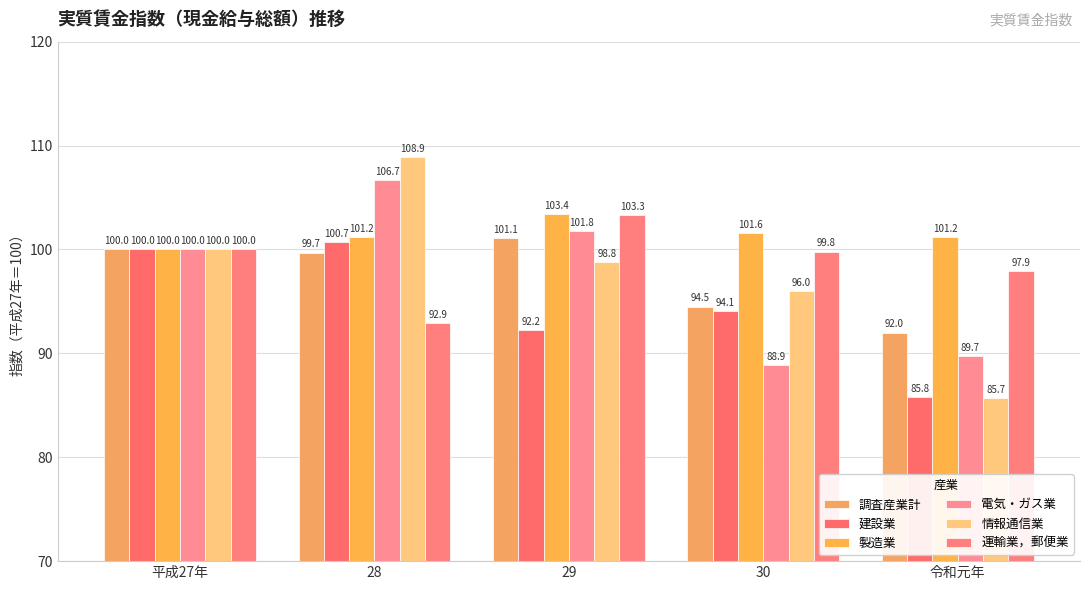

Is it true that 電気・ガス業 equals 89.7 at 令和元年?

True